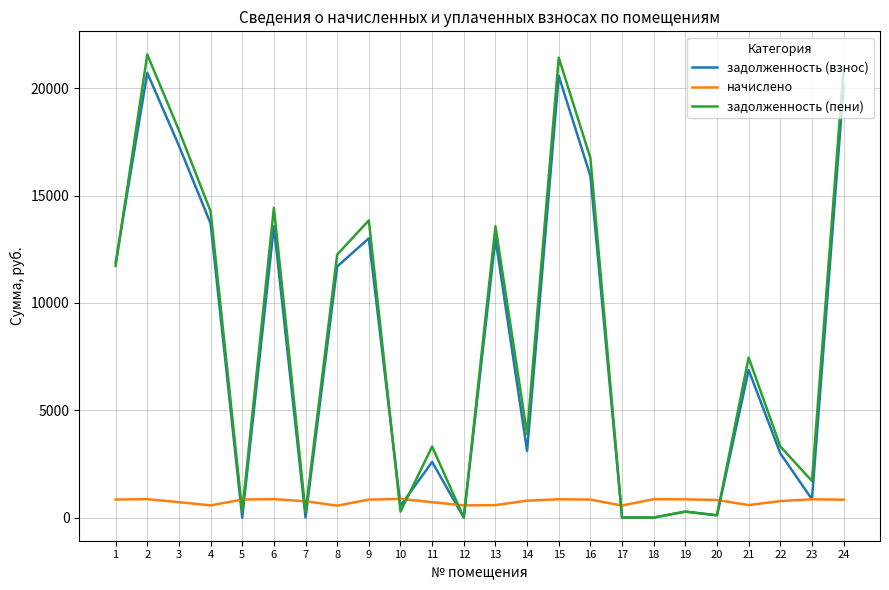

Between 4 and 23, which series saw the biggest shift?

задолженность (взнос)